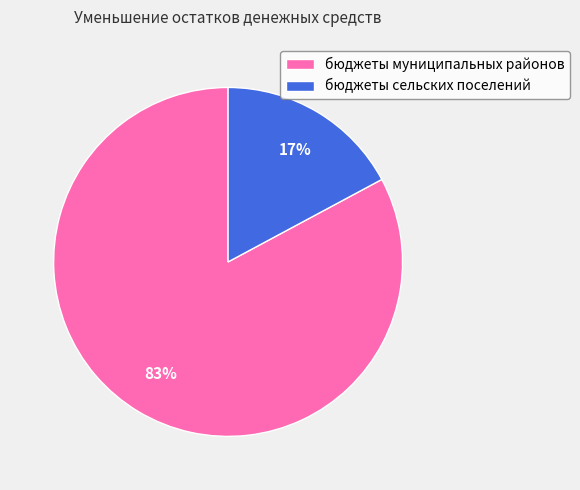

Do бюджеты муниципальных районов and бюджеты сельских поселений together represent more than half of the pie?

Yes